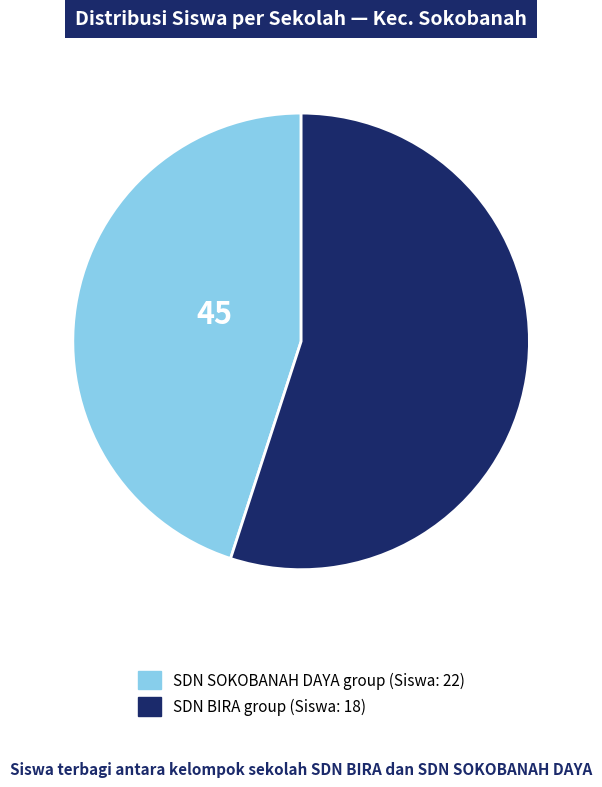

Does any single category account for the majority?

Yes